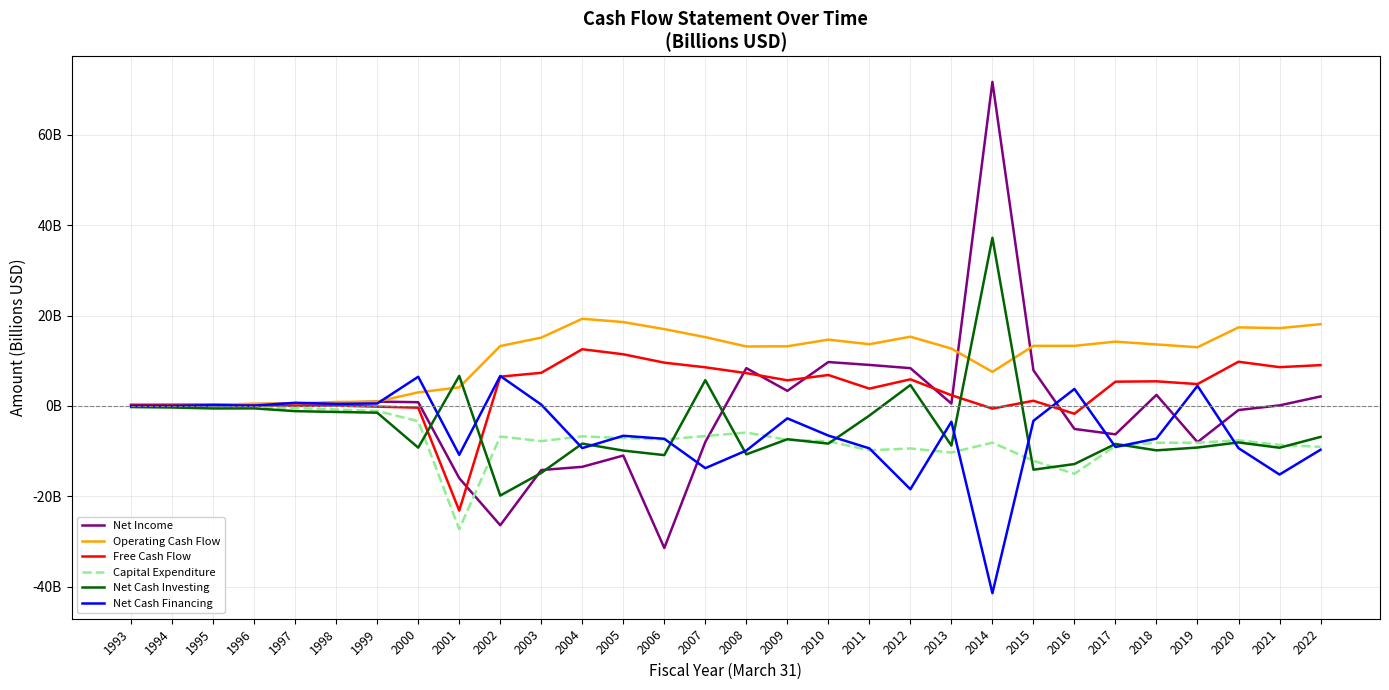

Which category has the lowest value in the Net Cash Financing series?

2014